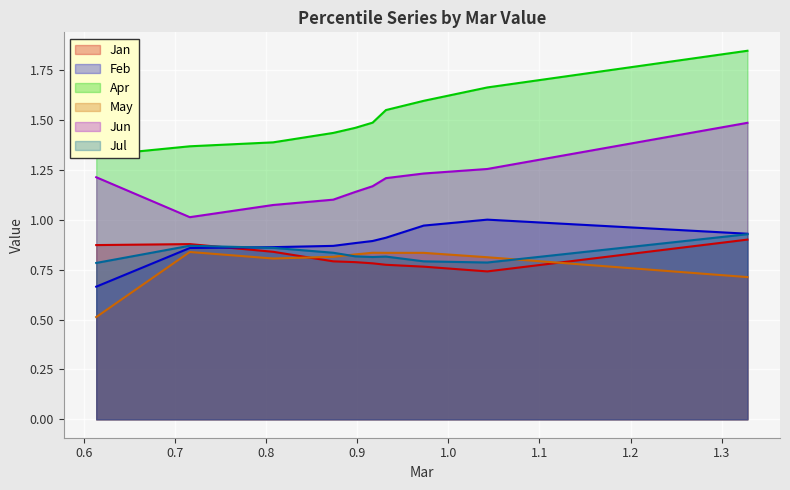

True or false: Apr and Jul cross at least once.

False